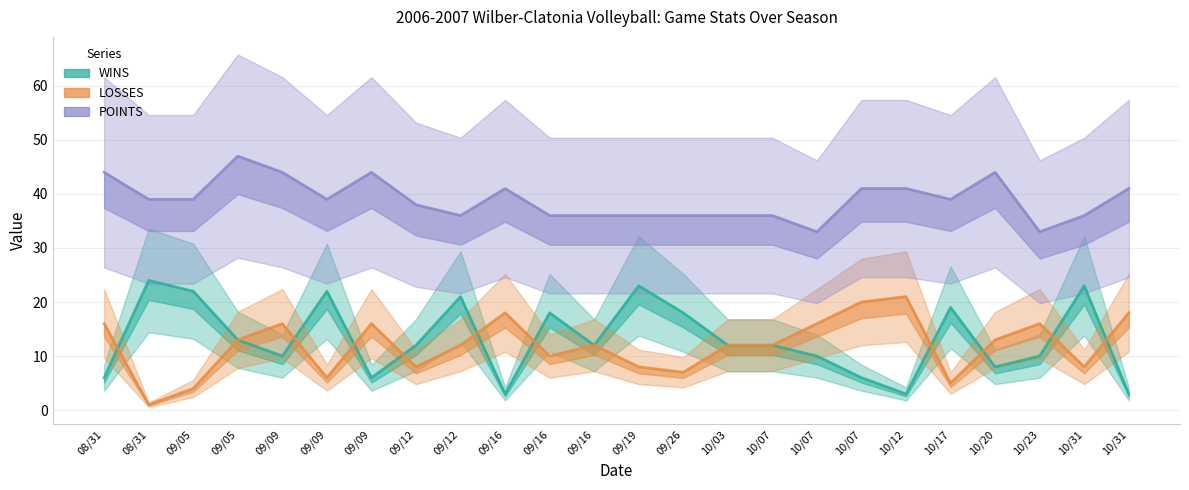

At which label does LOSSES first exceed 12?

08/31